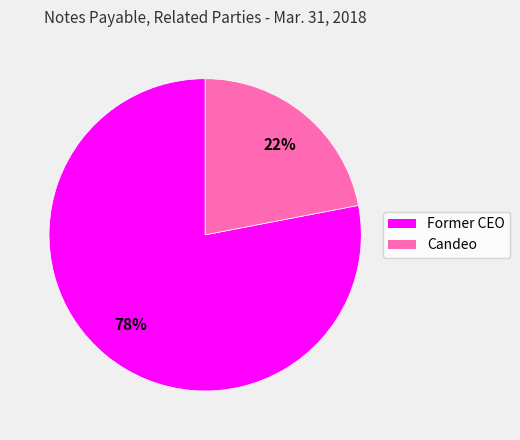

Which has a higher value, Former CEO or Candeo?

Former CEO